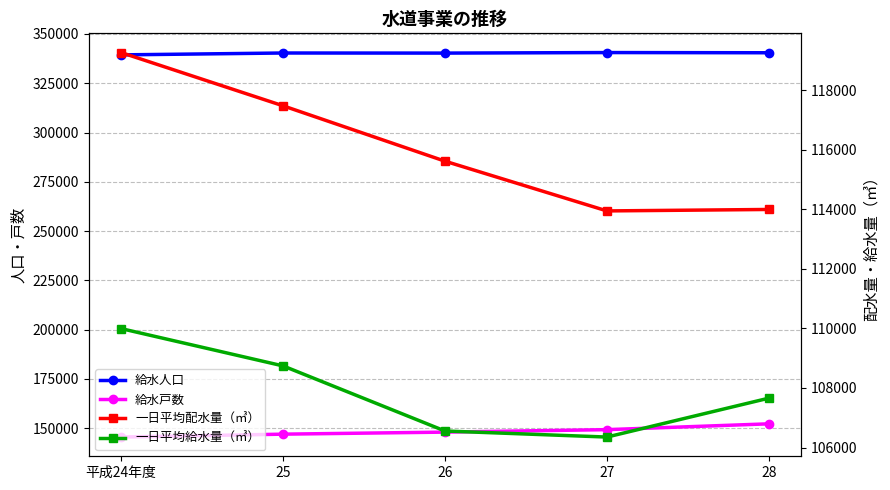

Is this an area chart (filled region under the line)?

No